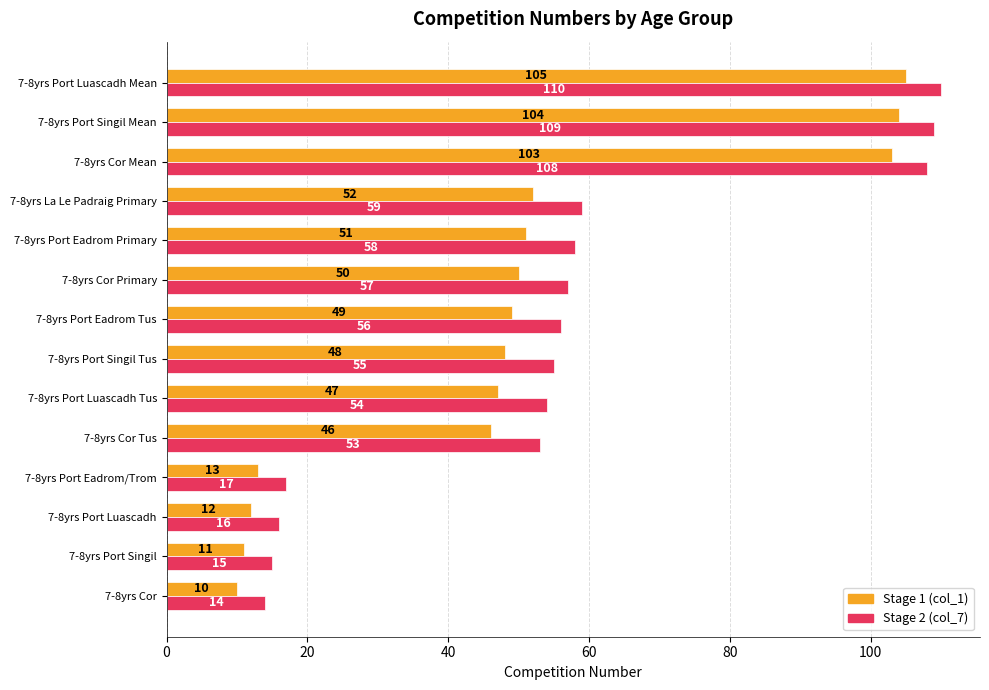

Rank the series at 7-8yrs Port Luascadh Tus from lowest to highest value.

Stage 1 (col_1), Stage 2 (col_7)